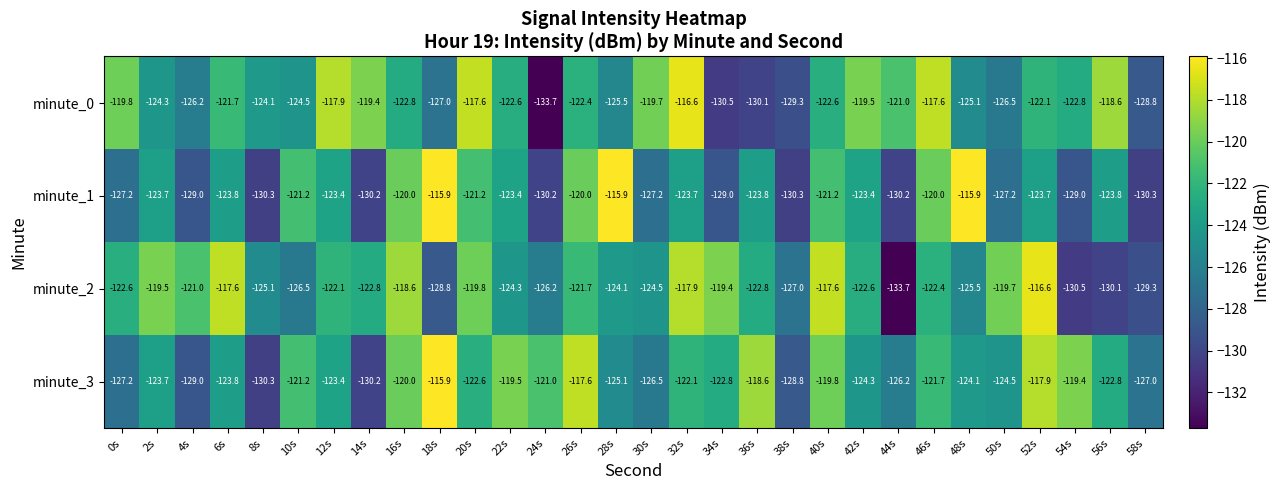

What is the sum of all minute_3 values?

-3697.0